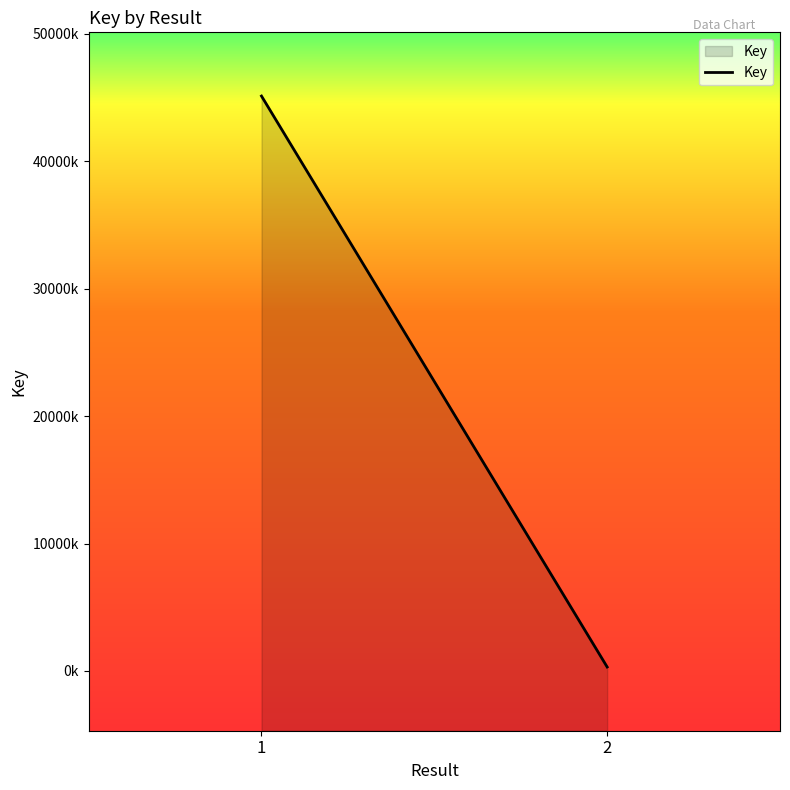

What is the sum of all values?

45430414